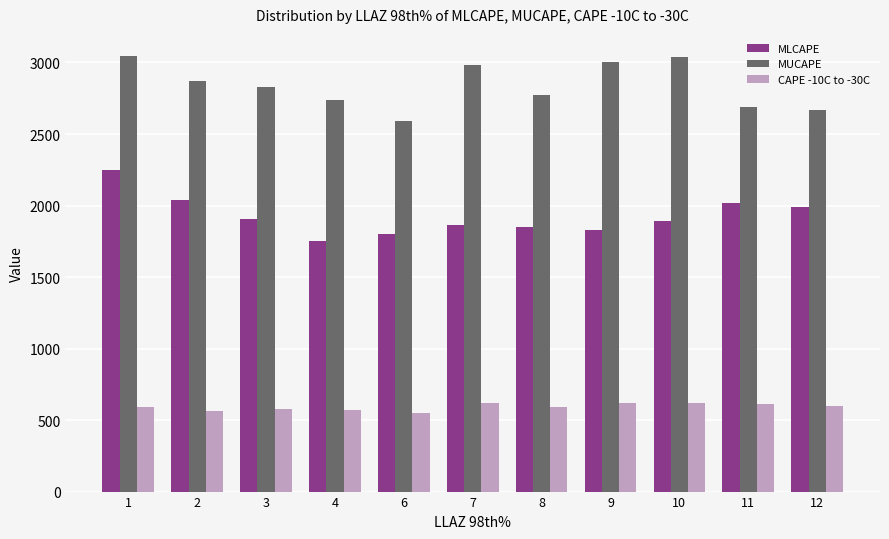

What is the minimum value shown in the chart?

549.7